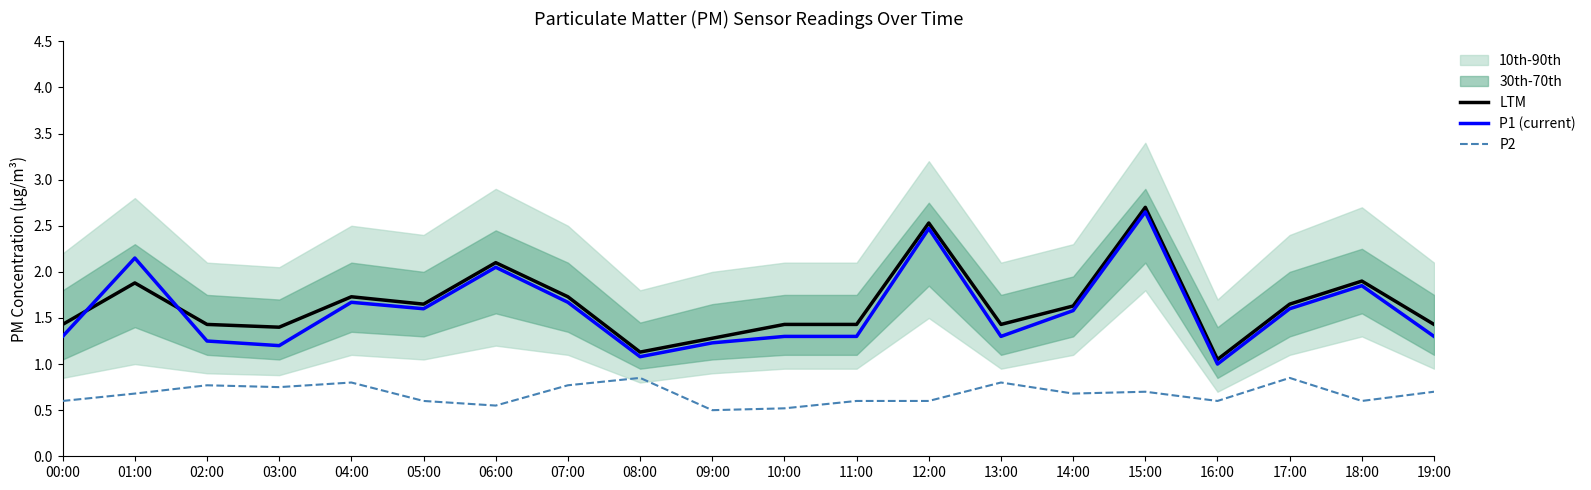

What is the average value of the P2 series?

0.7